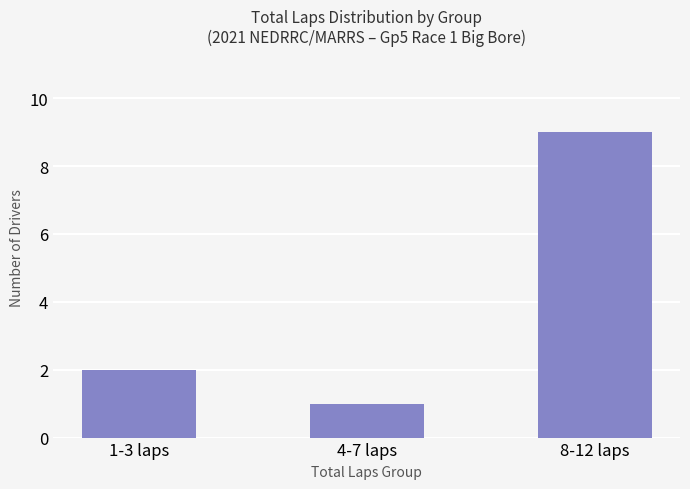

List the labels in order of value, largest first.

8-12 laps, 1-3 laps, 4-7 laps